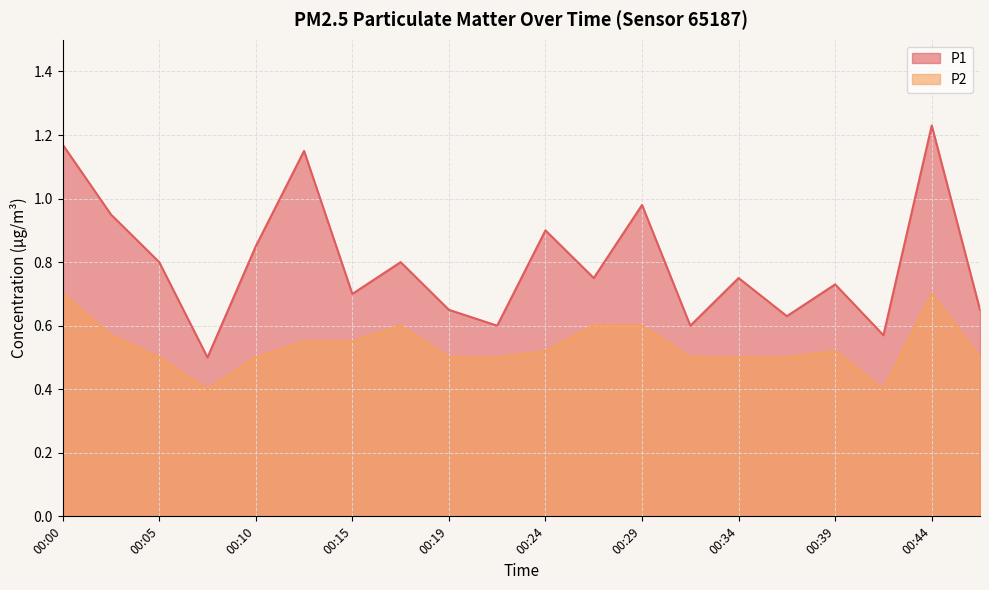

What is the maximum value shown in the chart?

1.2